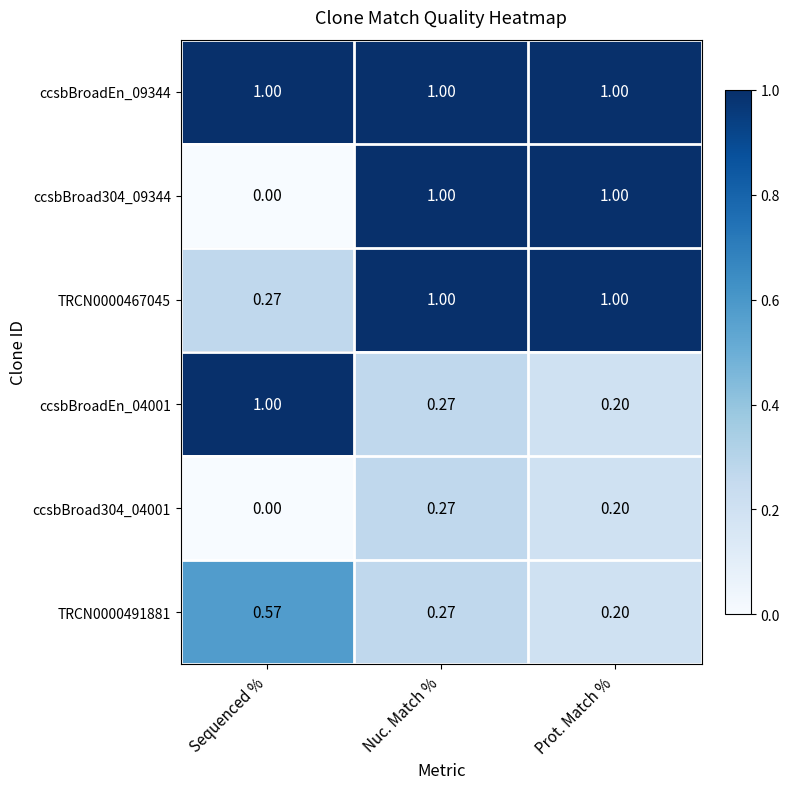

At how many categories does at least one series exceed 0?

3